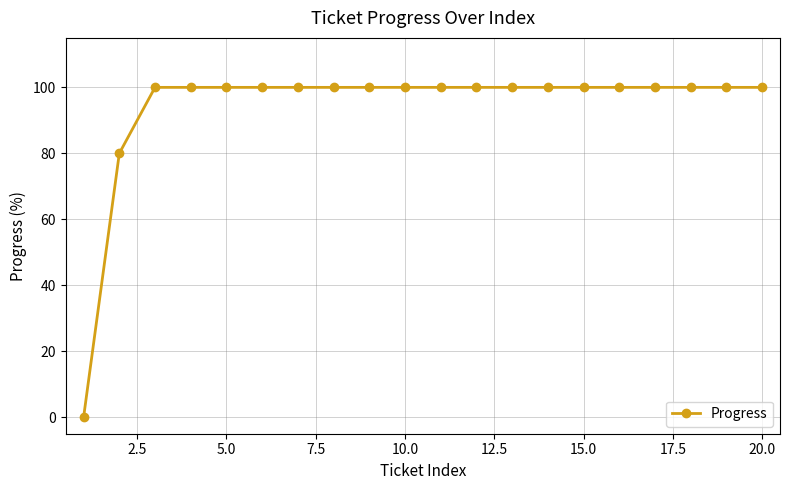

Reading left to right, what are all the values shown in this chart?

0	80	100	100	100	100	100	100	100	100	100	100	100	100	100	100	100	100	100	100